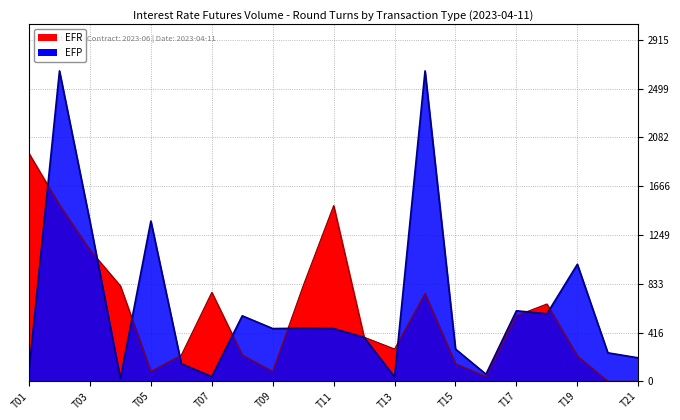

What is the maximum value shown in the chart?

2650